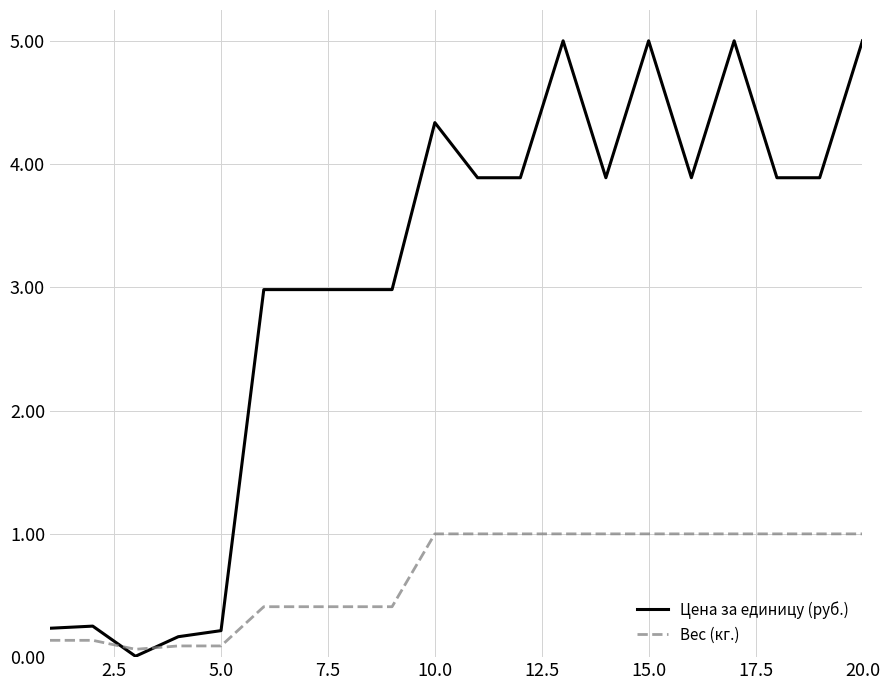

Which series has the largest range (max minus min)?

Цена за единицу (руб.)